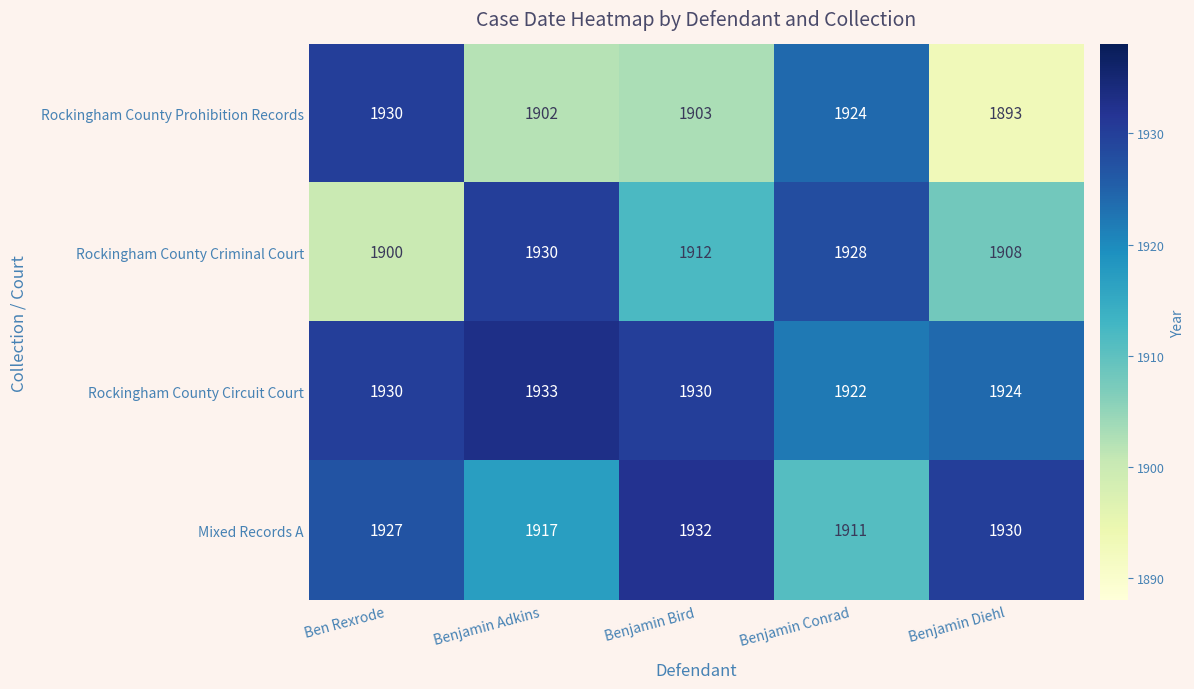

Which series has the largest total across all categories?

Rockingham County Circuit Court